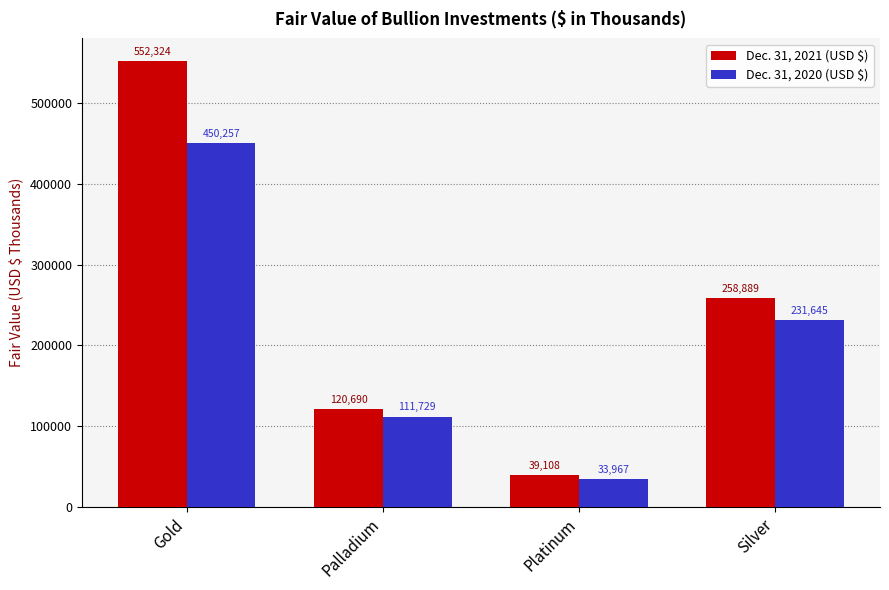

True or false: Dec. 31, 2021 (USD $) has a value of 163783 at Silver.

False